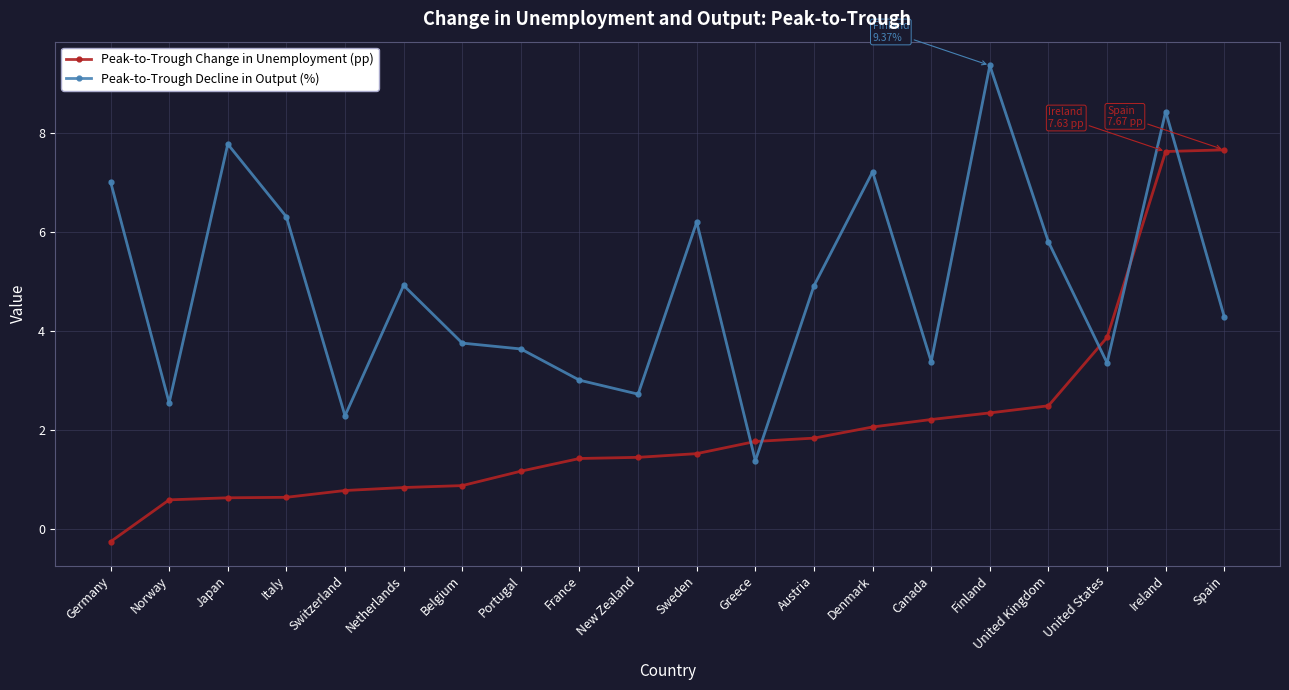

After their last crossing, which series has the higher values: Peak-to-Trough Decline in Output (%) or Peak-to-Trough Change in Unemployment (pp)?

Peak-to-Trough Change in Unemployment (pp)